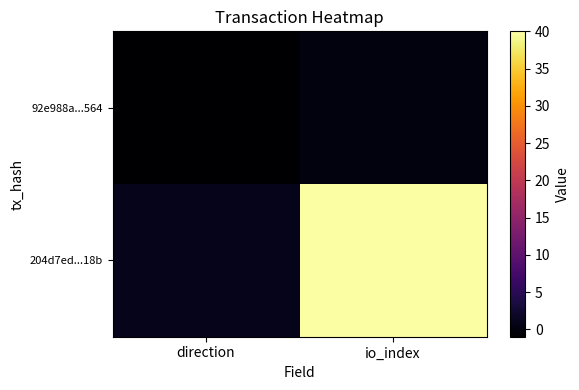

What is the greatest value displayed?

40